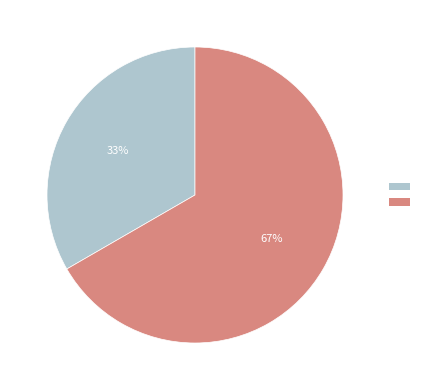

Is there any slice that represents more than half of the pie?

Yes